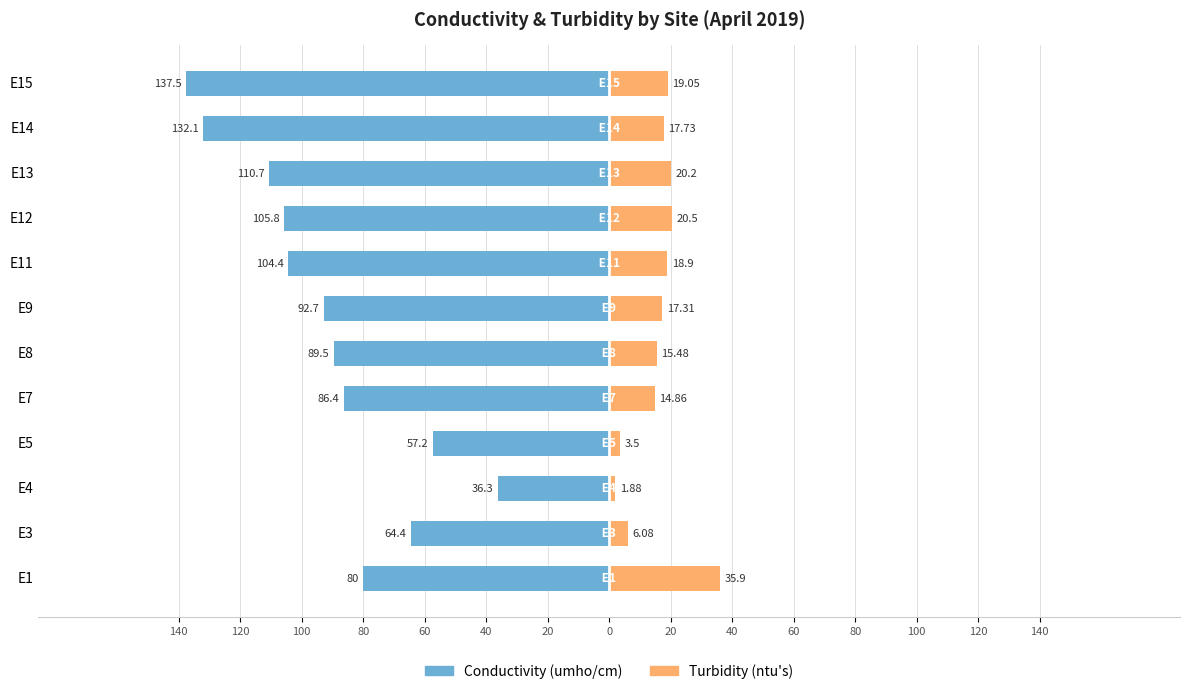

True or false: Conductivity (umho/cm) has a value of -37.4 at E13.

False